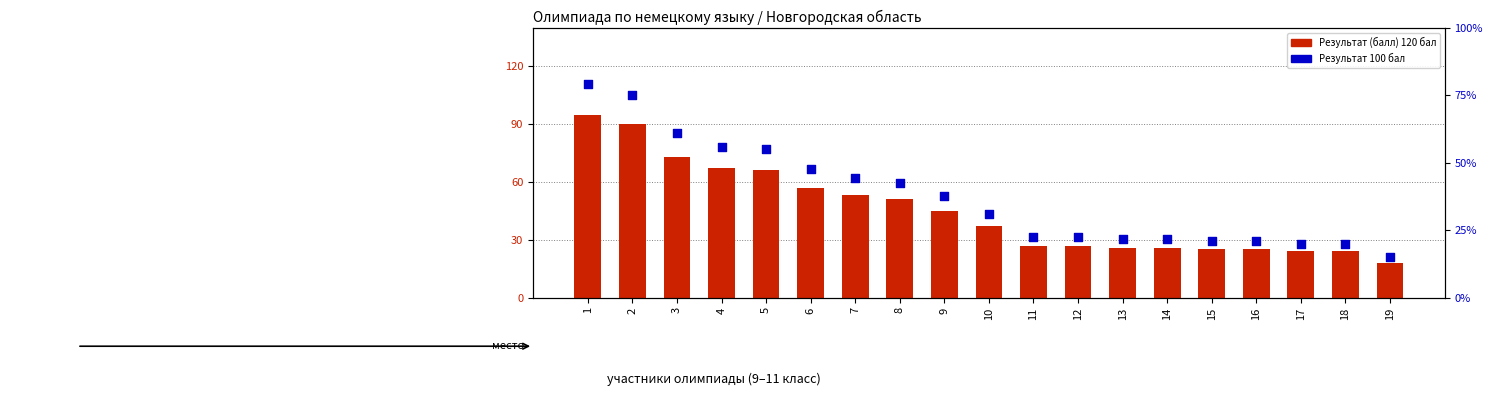

At how many categories does at least one series exceed 2?

19